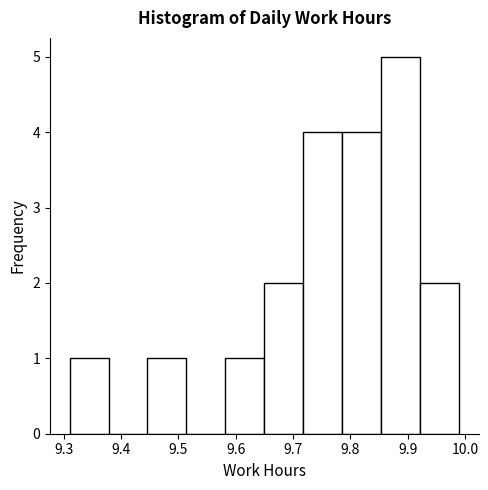

Reading left to right, list every bar in this chart as the range it spans on the x-axis followed by its height. Neither the bar edges nor the heights are printed on the chart, so give them approximately, as read against the axes.

9.310 to 9.378: 1
9.378 to 9.446: 0
9.446 to 9.514: 1
9.514 to 9.582: 0
9.582 to 9.650: 1
9.650 to 9.718: 2
9.718 to 9.786: 4
9.786 to 9.854: 4
9.854 to 9.922: 5
9.922 to 9.990: 2